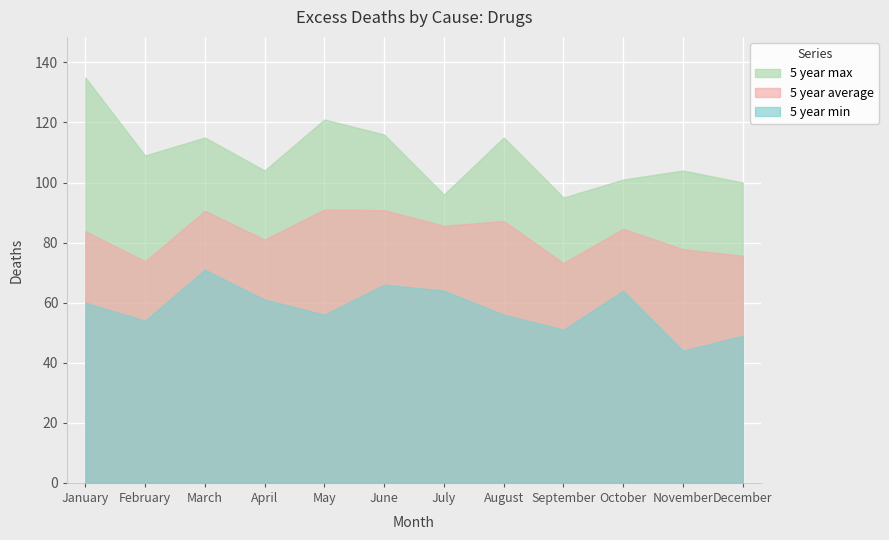

The 5 year average series shows 73.2 at September. True or false?

True